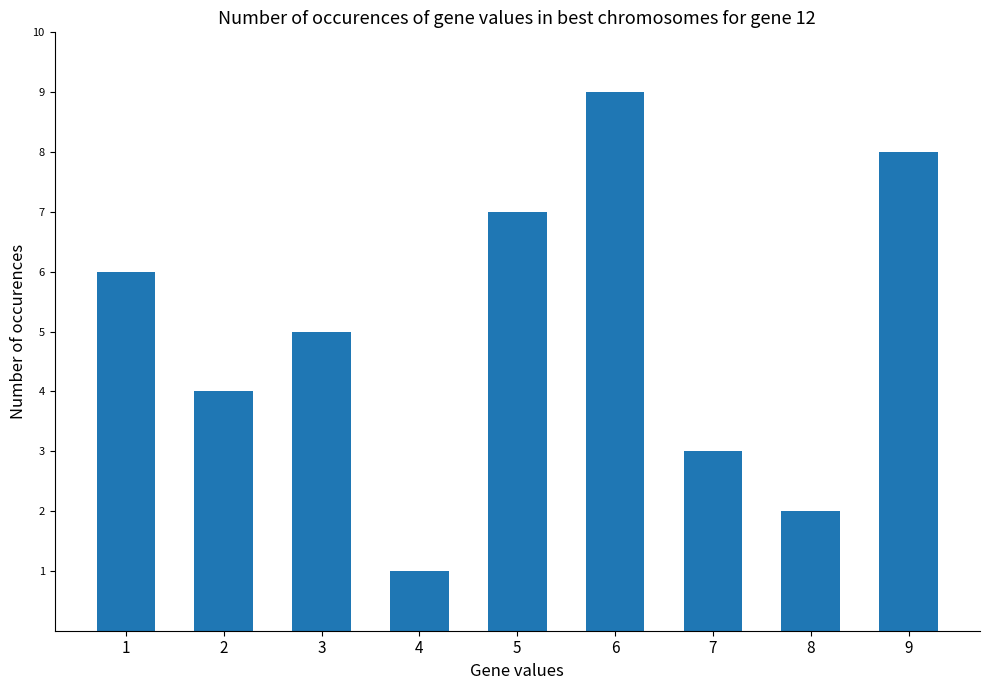

The value at 3 is 7. True or false?

False